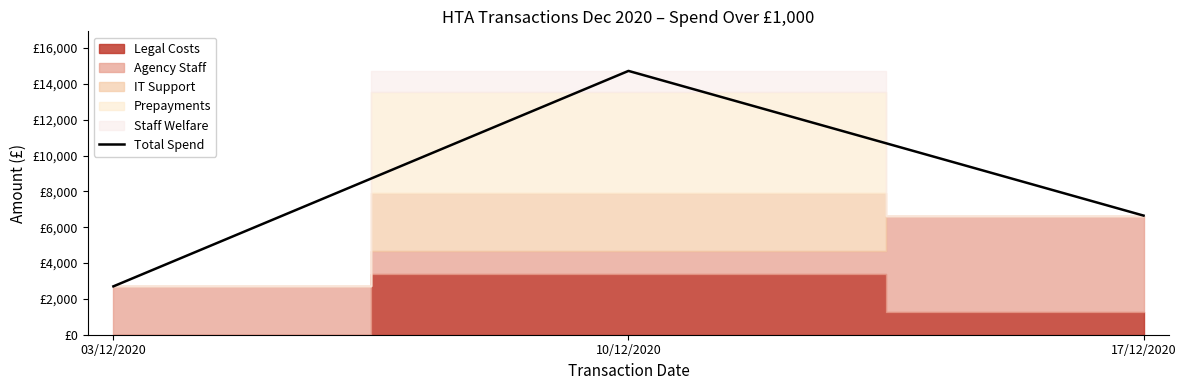

Approximately how many times larger is the value at 17/12/2020 compared to 03/12/2020?

2.5